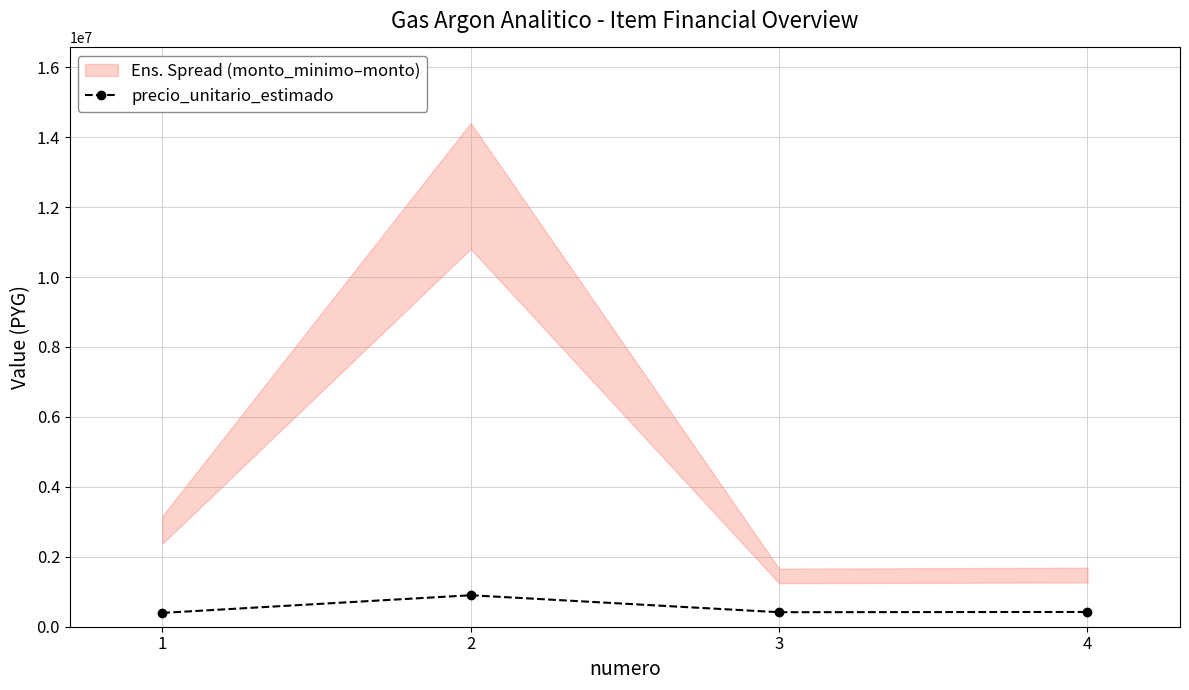

How many data points are above 422000?

1